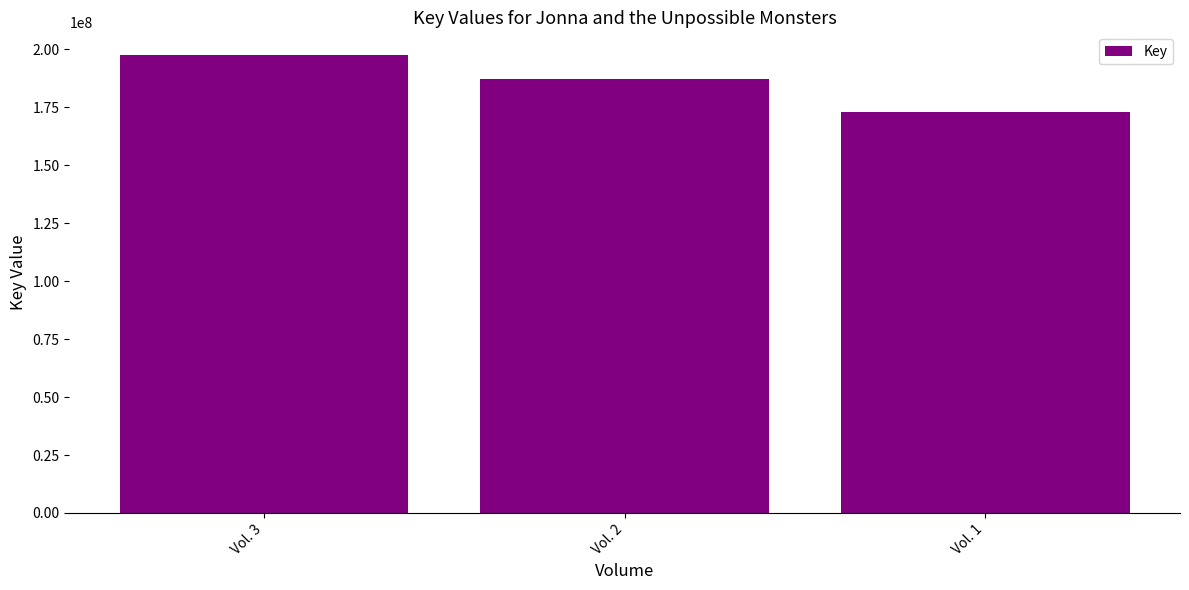

What is the difference between the maximum and second lowest values?

10200412